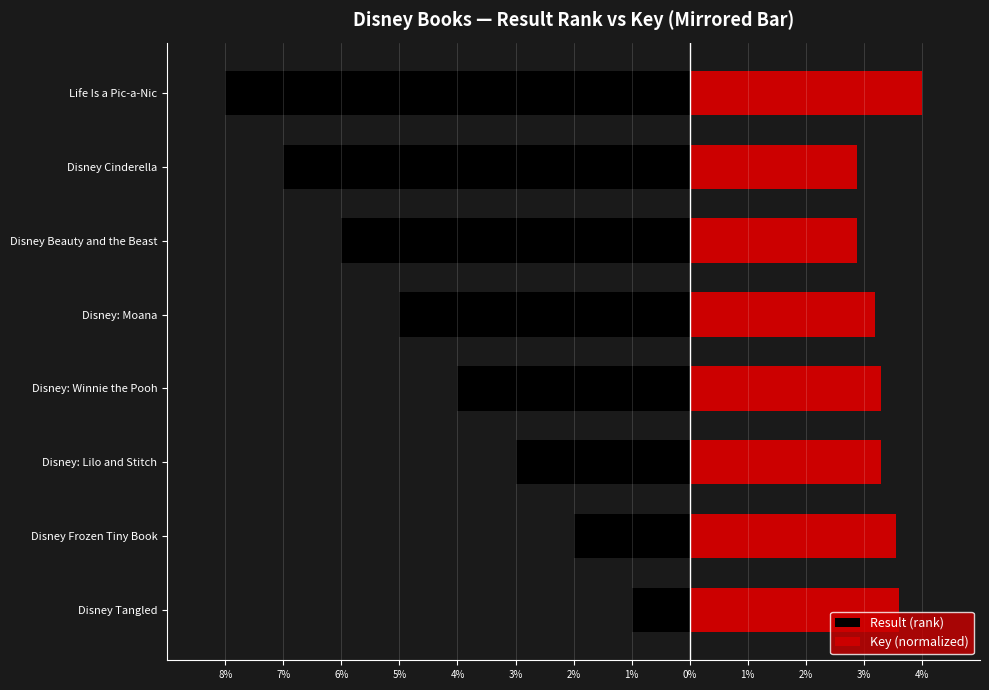

Which has a higher value, Disney: Winnie the Pooh or Life Is a Pic-a-Nic?

Disney: Winnie the Pooh